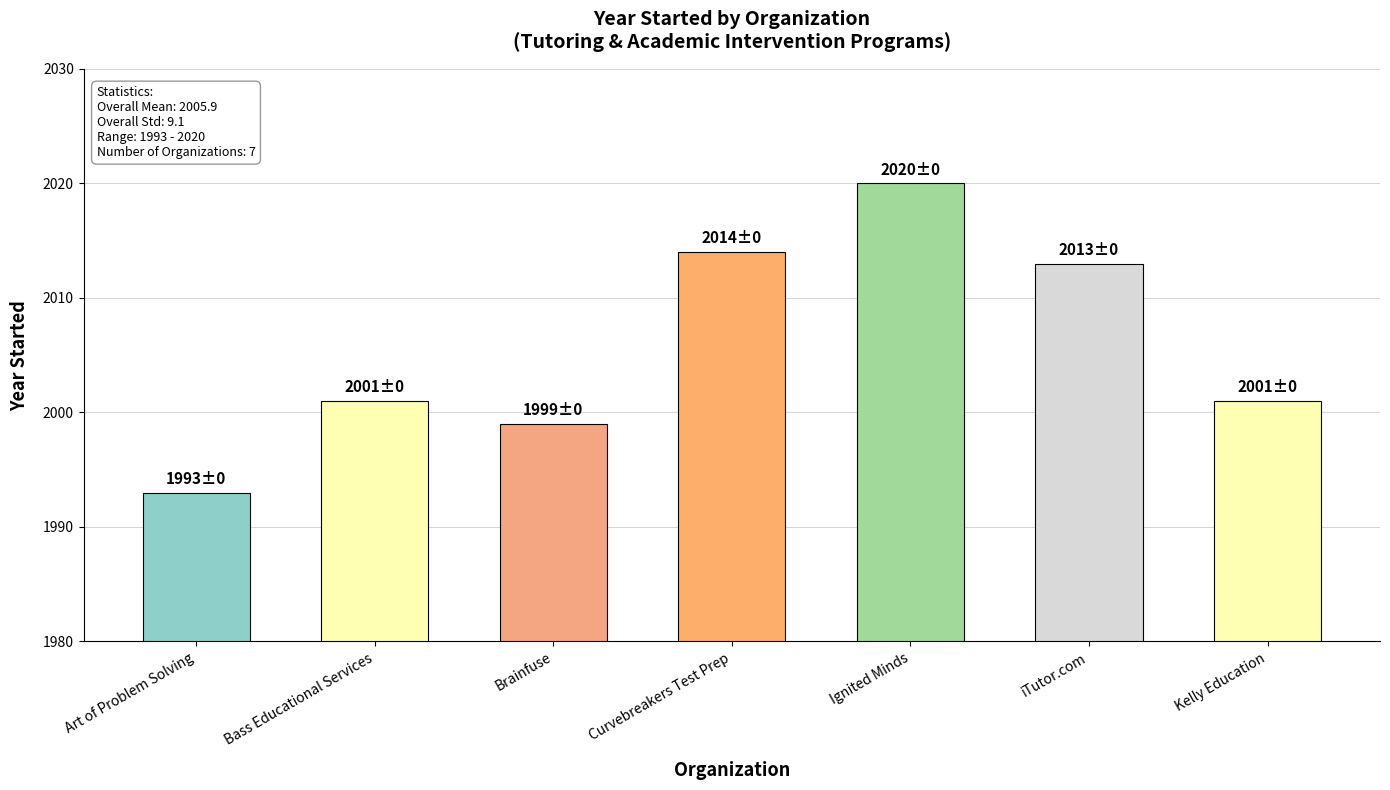

What is the smallest value displayed?

1993